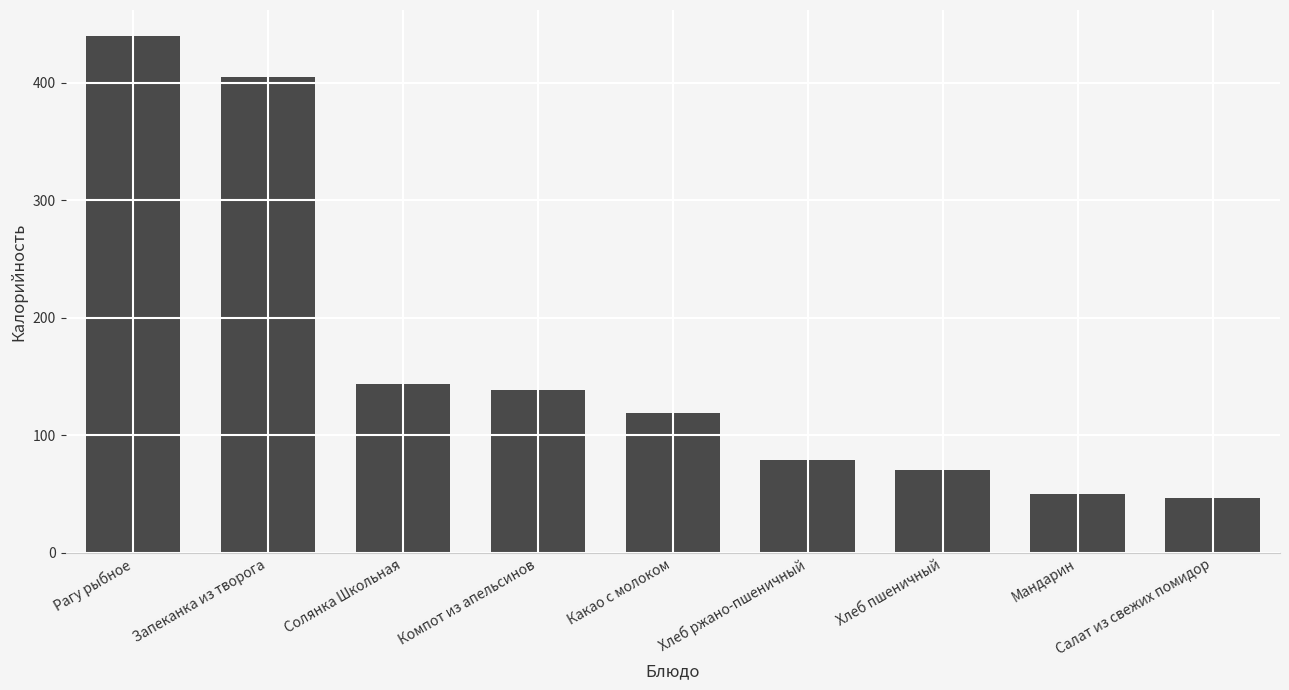

What is the sum of the values at Солянка Школьная and Какао с молоком?

263